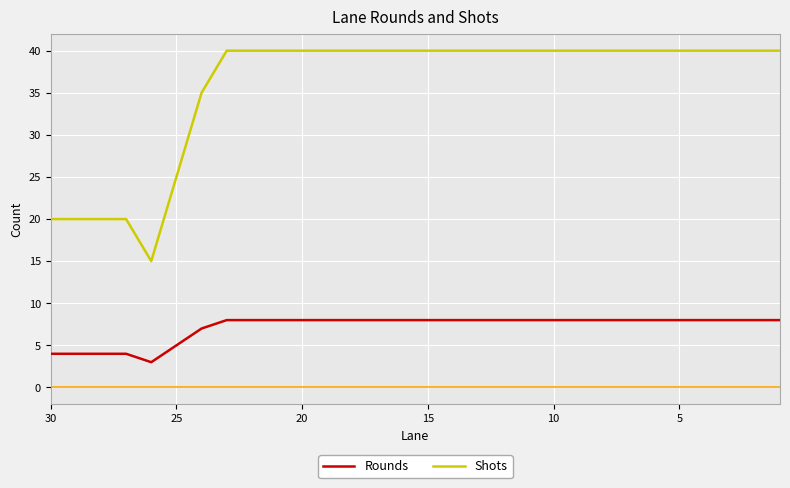

What is the value of the Rounds point at the 12th from the left?

8